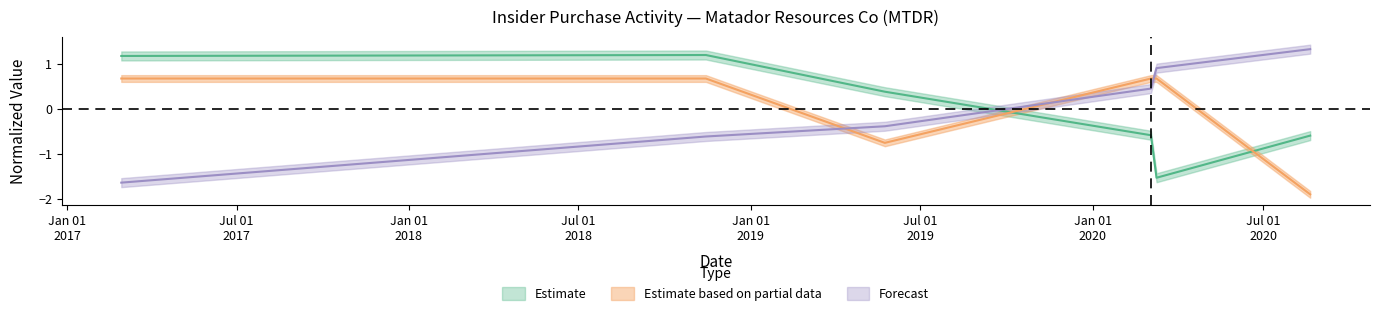

Reading left to right, list all the values displayed in this chart.

transactionPricePerShare: 2017-02-28=1.2	2018-11-14=1.2	2019-05-24=0.4	2020-03-03=-0.6	2020-03-09=-1.5	2020-08-20=-0.6
transactionShares: 2017-02-28=0.7	2018-11-14=0.7	2019-05-24=-0.8	2020-03-03=0.7	2020-03-09=0.7	2020-08-20=-1.9
sharesOwnedFollowingTransaction: 2017-02-28=-1.6	2018-11-14=-0.6	2019-05-24=-0.4	2020-03-03=0.4	2020-03-09=0.9	2020-08-20=1.3